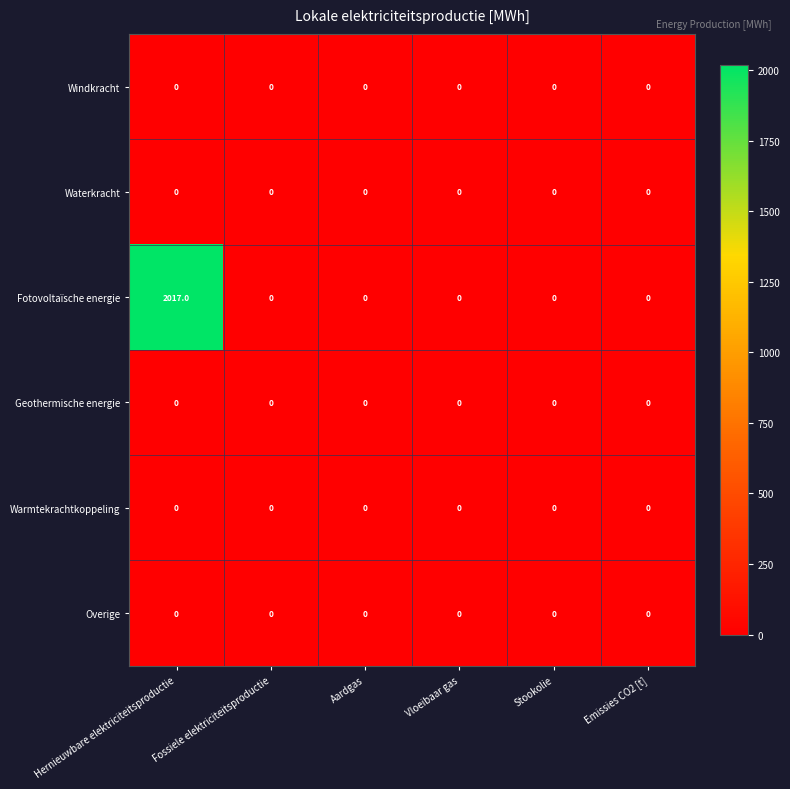

True or false: Overige has a value of 0 at Fossiele elektriciteitsproductie.

True